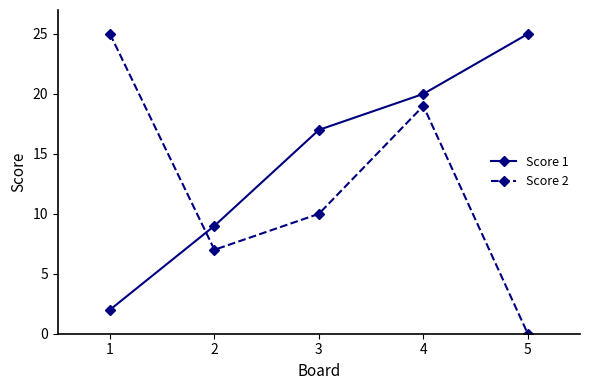

What is the difference between the maximum and minimum values in the Score 2 series?

25